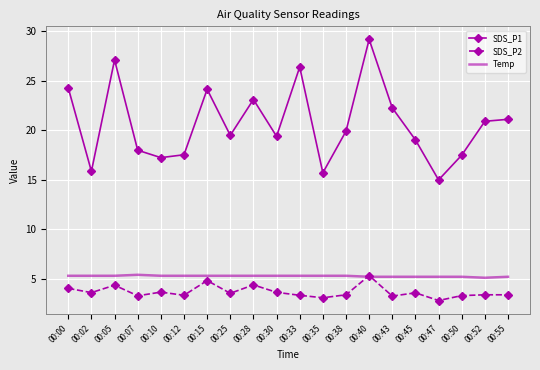

In SDS_P1, how many points are higher than both neighbors (excluding endpoints)?

5